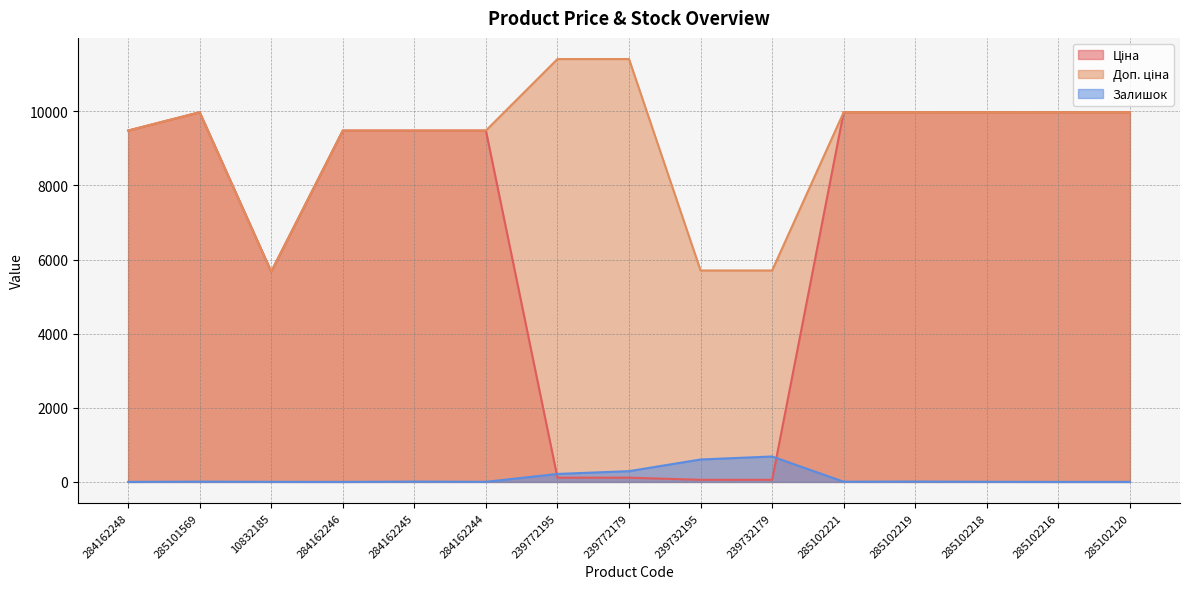

What is the greatest value displayed?

11410.0